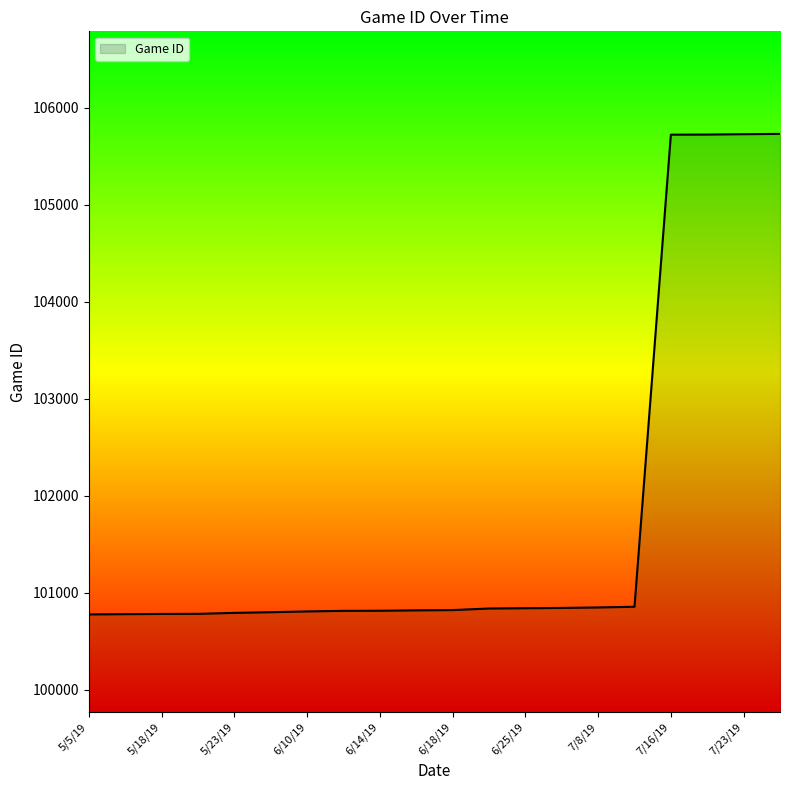

What is the greatest value displayed?

105731